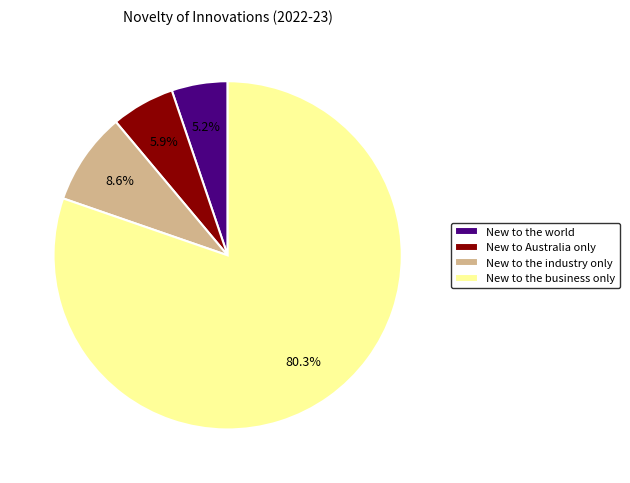

Approximately how many times larger is the value at New to the world compared to New to the business only?

0.1